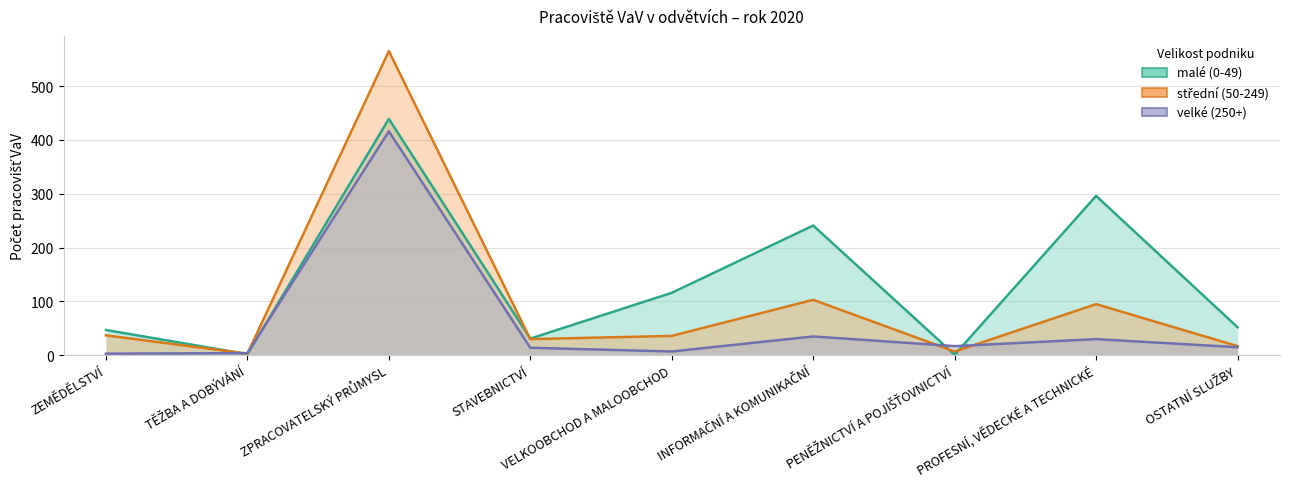

Reading left to right, list all the values displayed in this chart.

malé (0-49): 47	2	439	31	116	241	1	296	52
střední (50-249): 37	3	565	30	36	103	7	95	17
velké (250+): 3	4	416	14	7	35	17	30	15